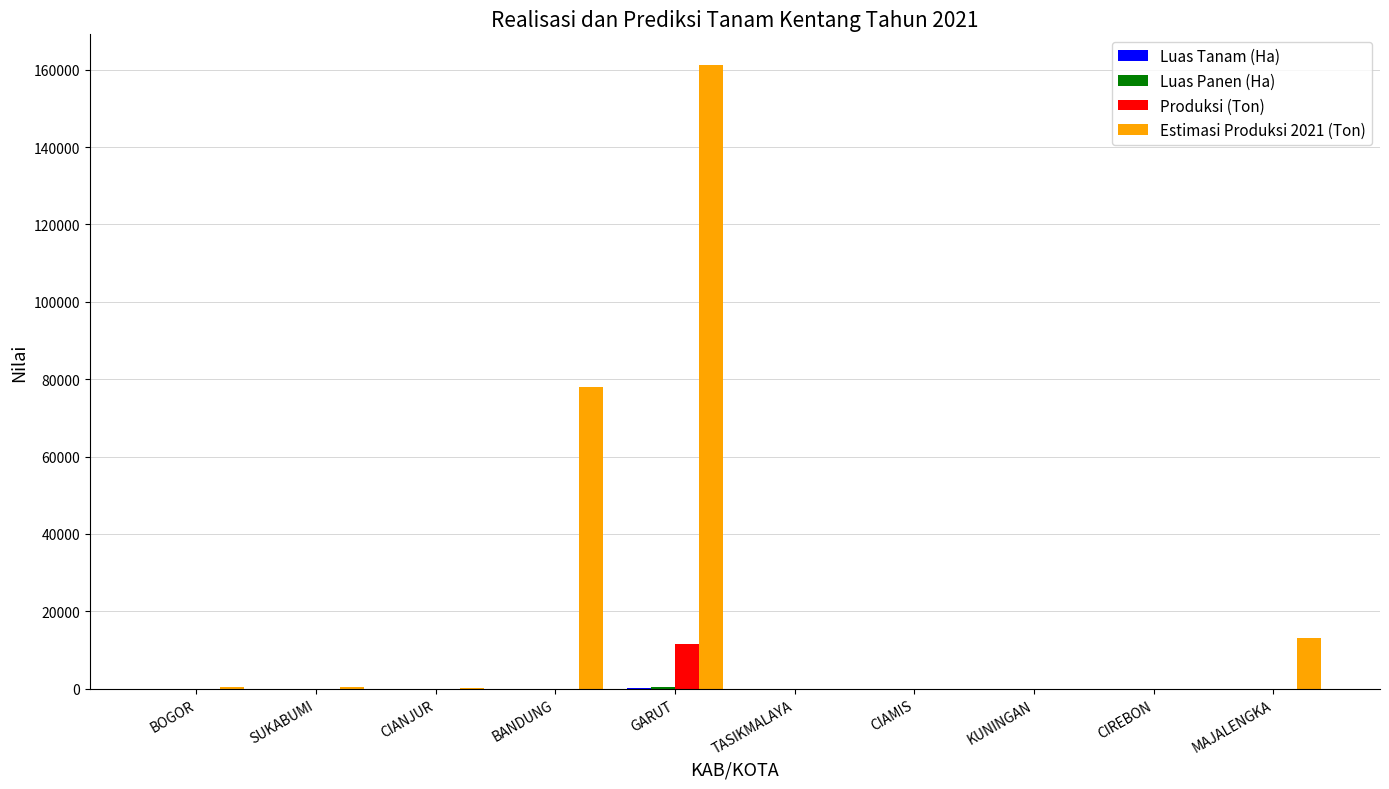

What is the maximum value shown in the chart?

161067.9